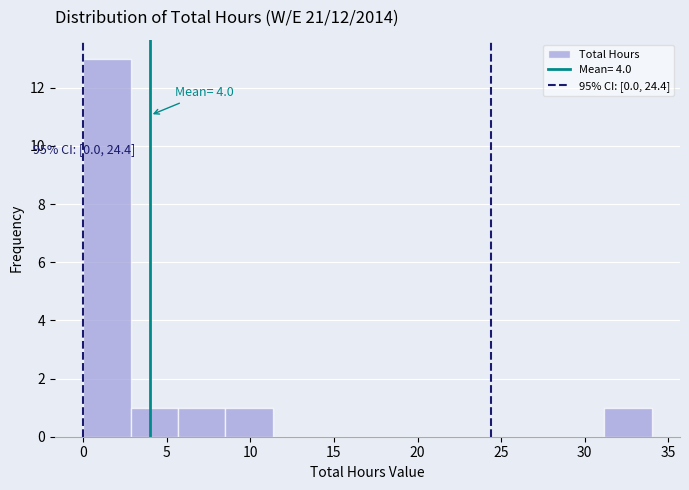

Over which range of the x-axis is the bar tallest?

0.0 to 3.0